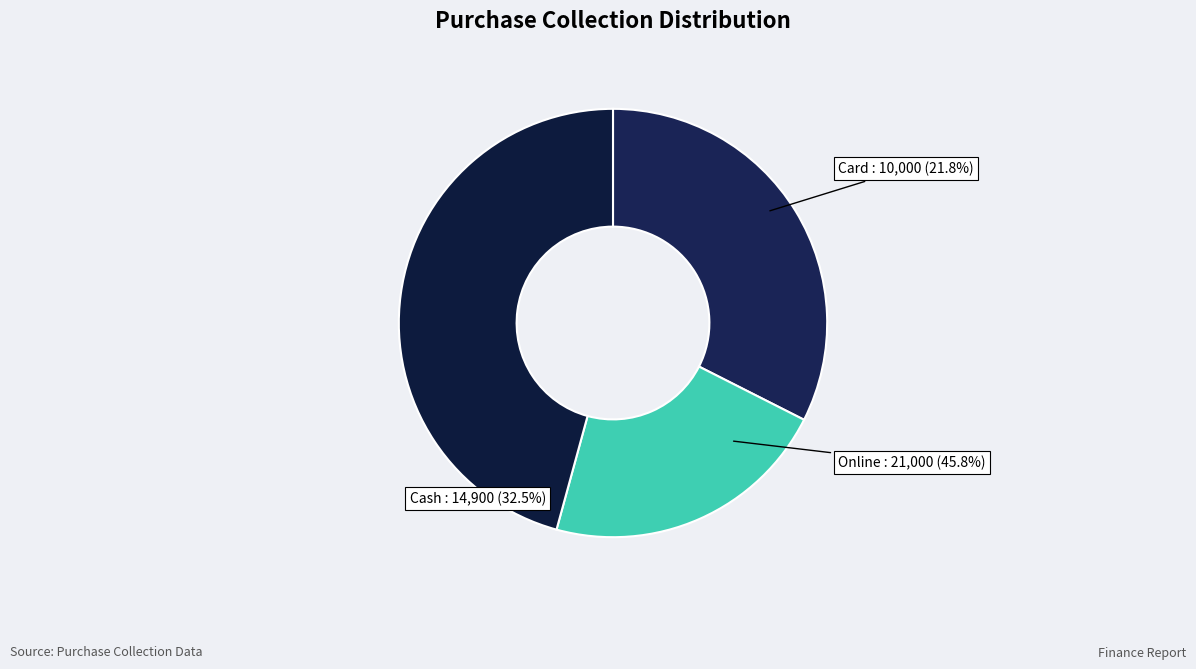

Does Online represent more than half of the total?

No